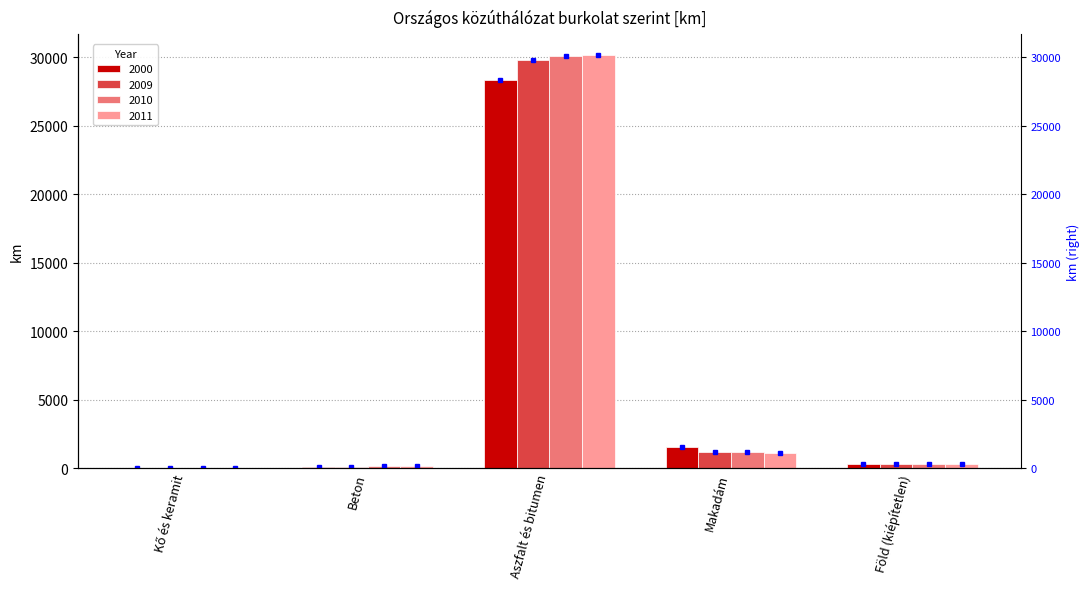

What is the label of the 2nd bar from the right?

Makadám